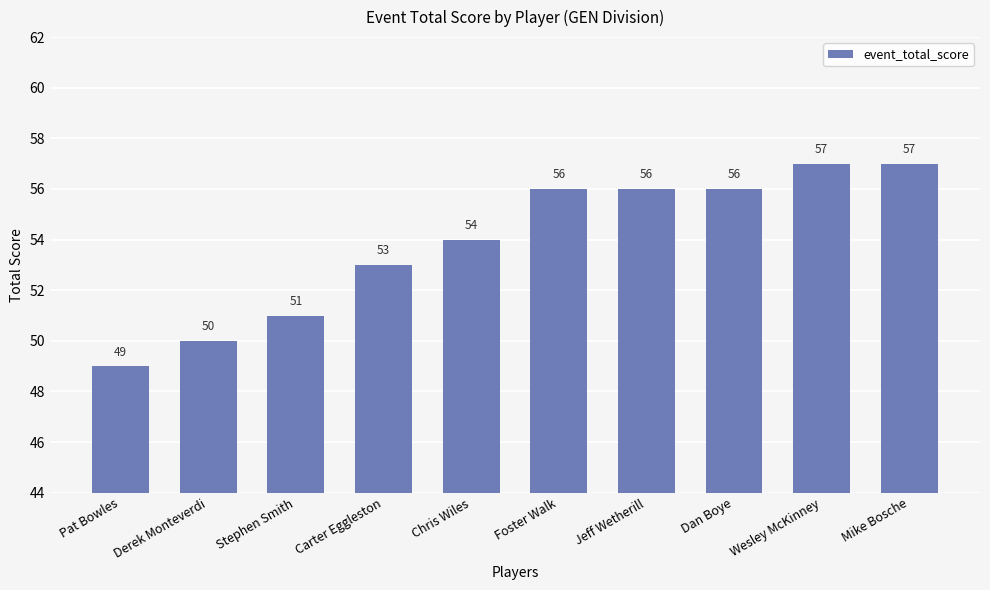

Reading left to right, extract all data points from this chart.

49	50	51	53	54	56	56	56	57	57